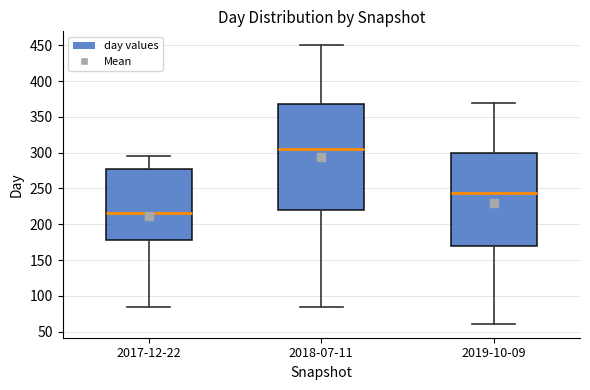

Reading left to right, read every box against the y-axis: the position of its median line, the range the box covers, and the ends of its whiskers. The values are not printed on the chart, so give them approximately, as read against the axis.

2017-12-22: median 215, box 180 to 275, whiskers 85 to 295
2018-07-11: median 305, box 220 to 370, whiskers 85 to 450
2019-10-09: median 245, box 170 to 300, whiskers 60 to 370